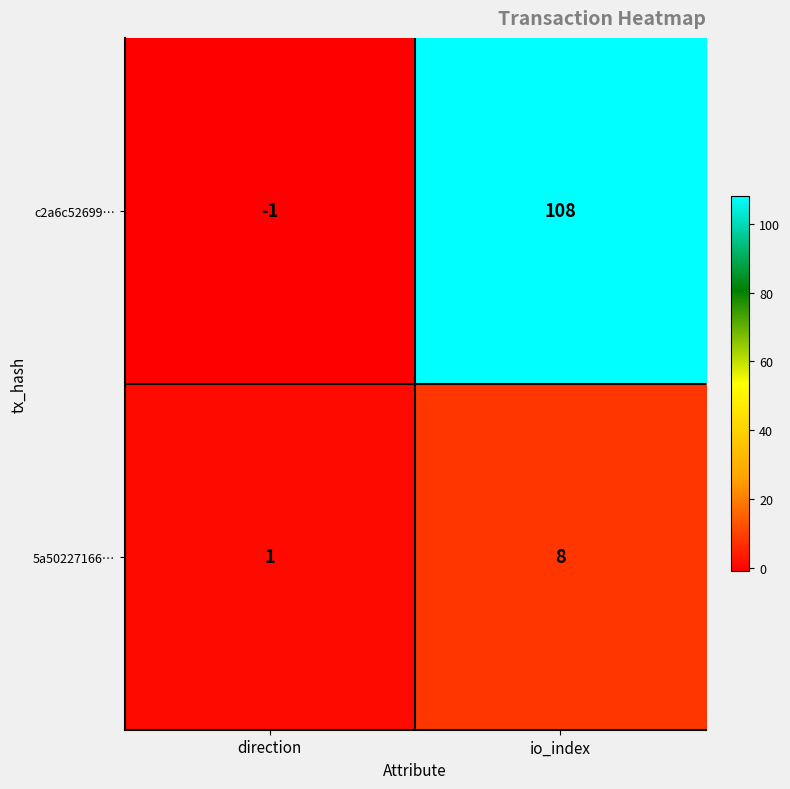

At which label does 5a50227166… reach its minimum?

direction